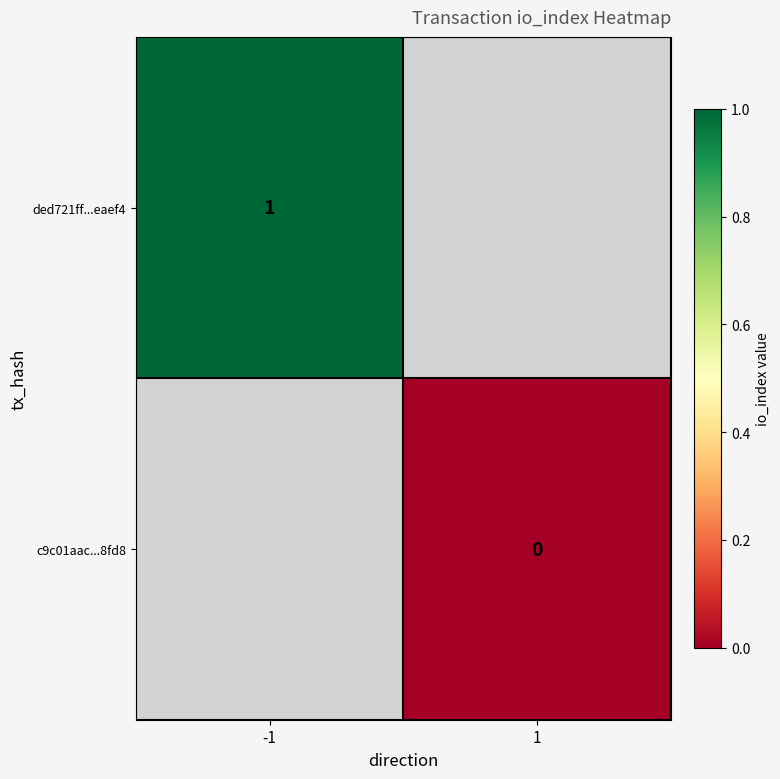

The value of ded721ff...eaef4 at -1 is 1. True or false?

True